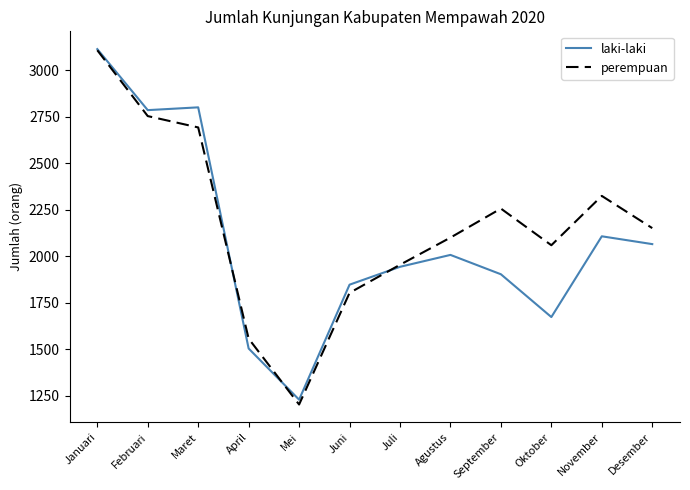

Reading left to right, what are all the values shown in this chart?

laki-laki: Januari=3114	Februari=2786	Maret=2801	April=1505	Mei=1230	Juni=1848	Juli=1944	Agustus=2008	September=1904	Oktober=1674	November=2108	Desember=2066
perempuan: Januari=3108	Februari=2754	Maret=2693	April=1558	Mei=1204	Juni=1804	Juli=1955	Agustus=2101	September=2257	Oktober=2060	November=2325	Desember=2152